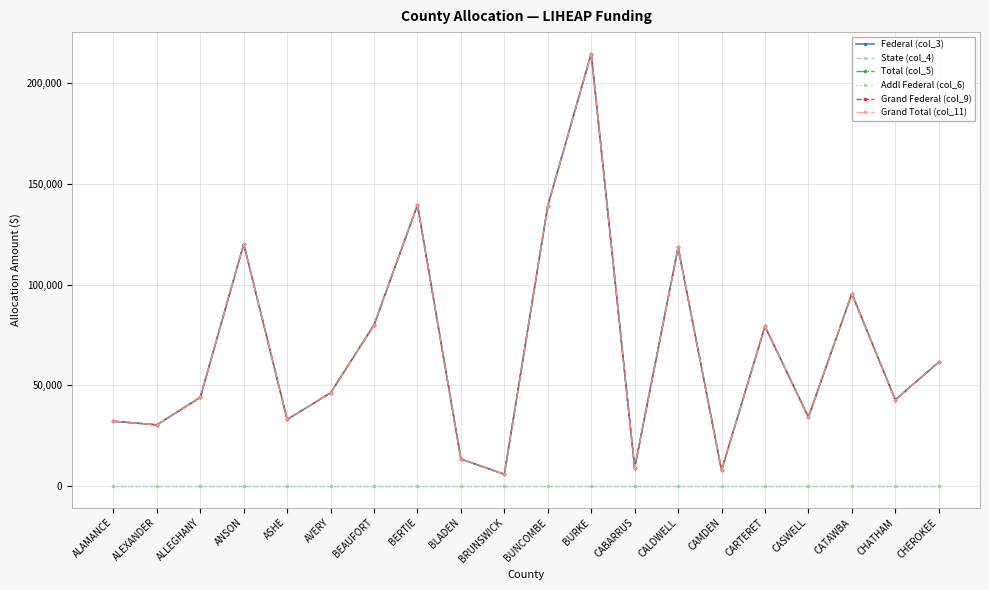

What is the approximate value of Grand Federal (col_9) at BRUNSWICK?

5810